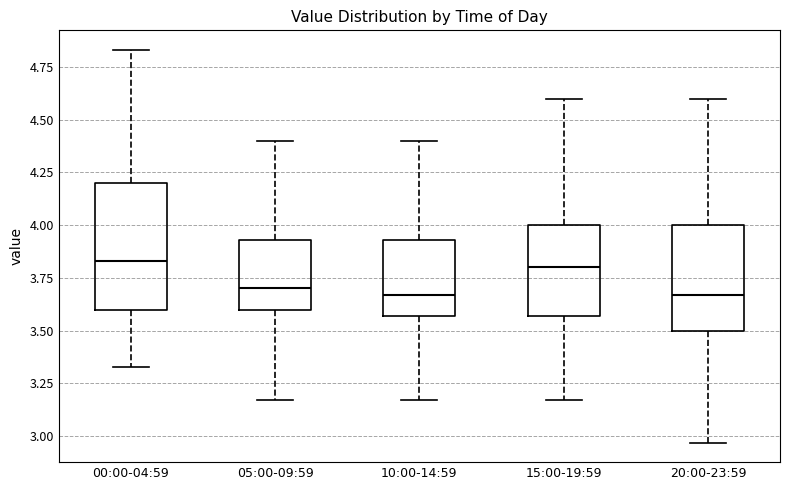

Where is the upper edge of the box for 00:00-04:59 on the y-axis? The values are not printed on the chart, so give them approximately, as read against the axis.

4.20